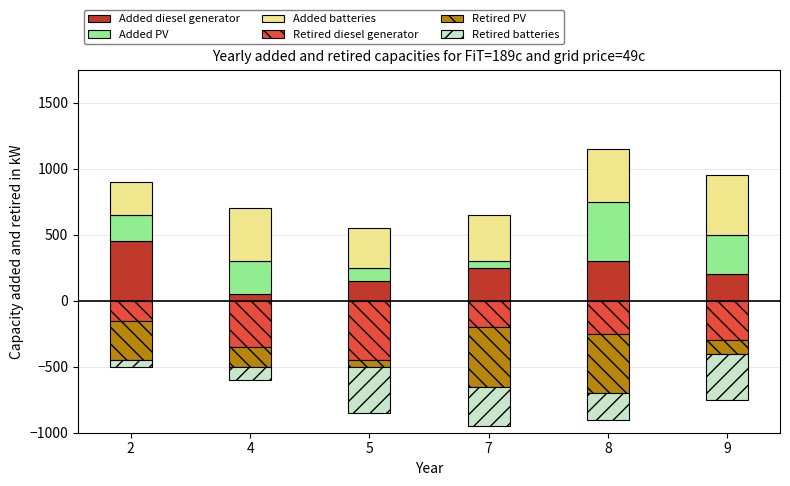

Which series has the largest range (max minus min)?

Added diesel generator